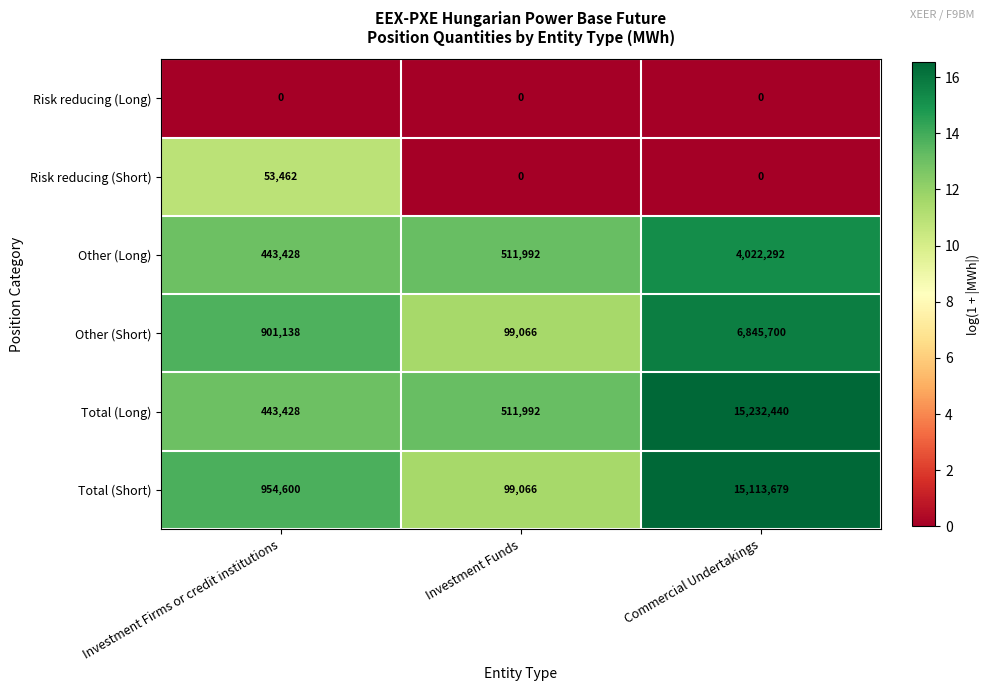

What is the difference between the highest and lowest values at Commercial Undertakings?

15232440